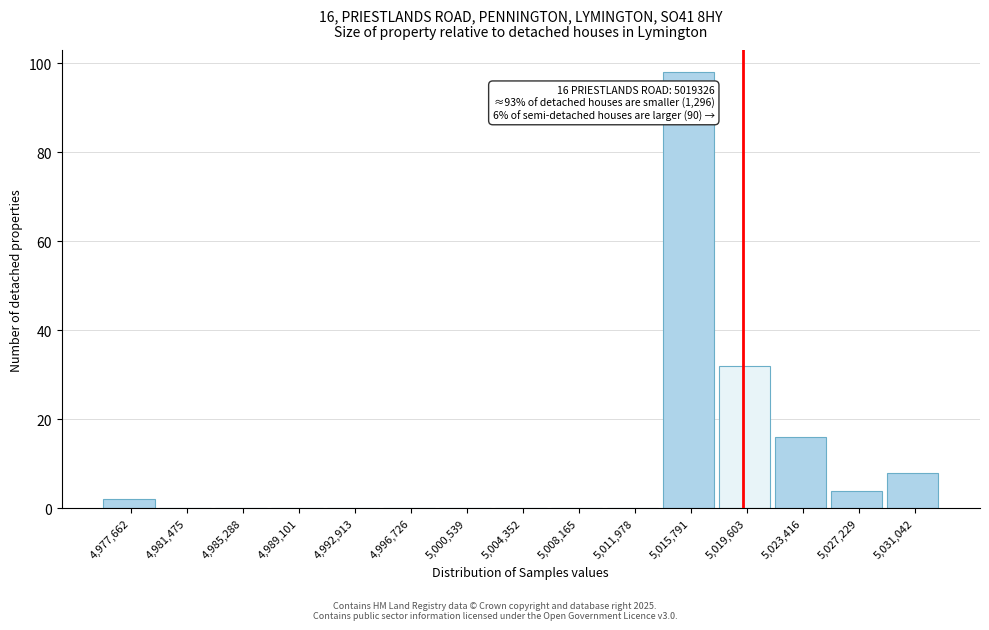

Which range on the x-axis has the tallest bar?

5014000 to 5017500